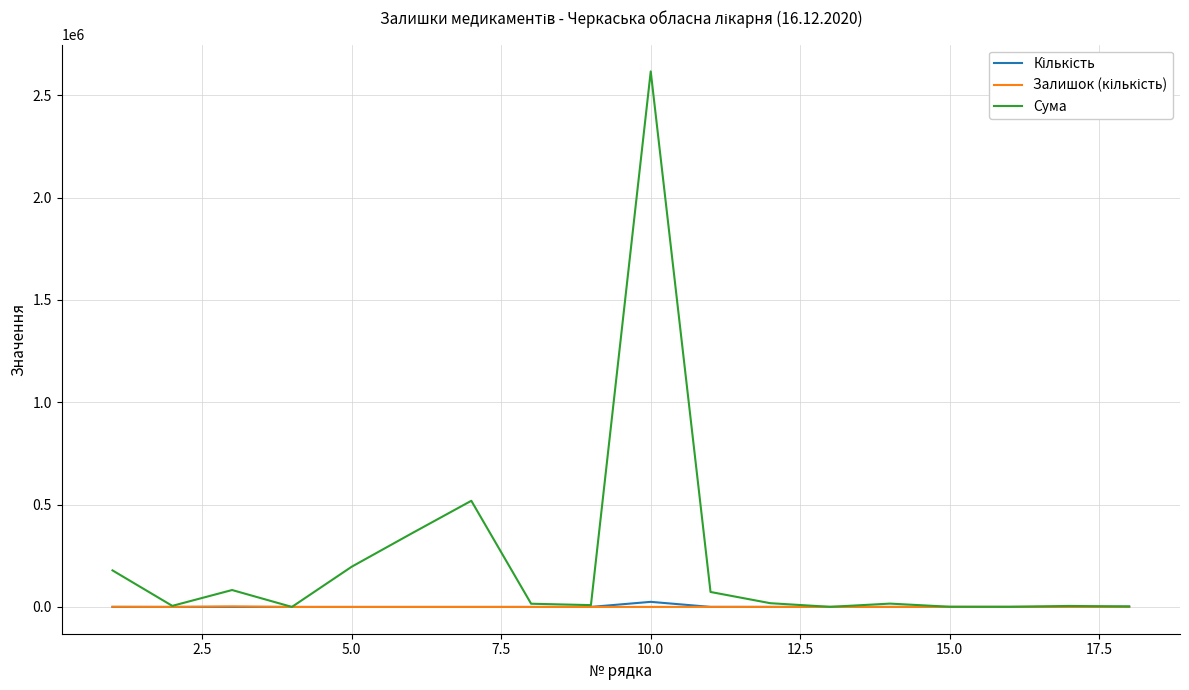

Which series has the largest total across all categories?

Сума